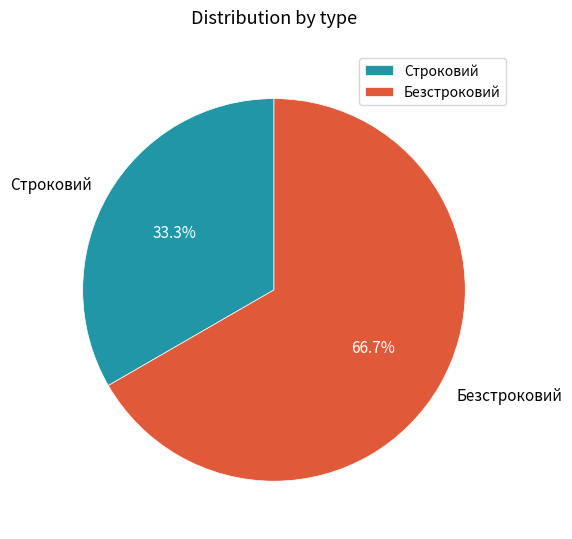

Does any single category account for the majority?

Yes